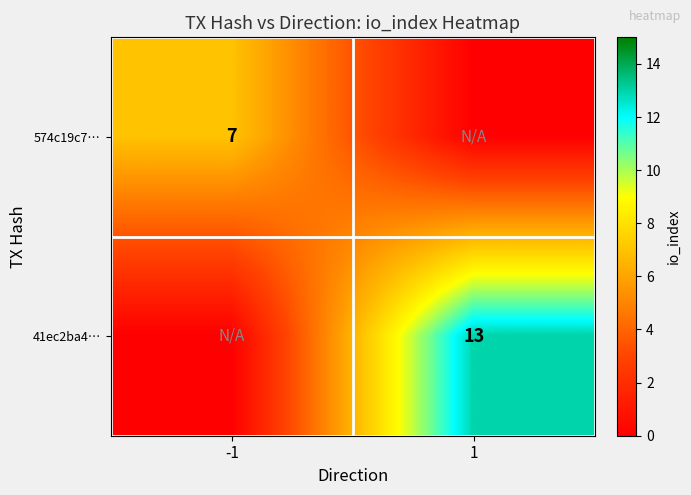

What is the difference between the highest and lowest values at -1?

7